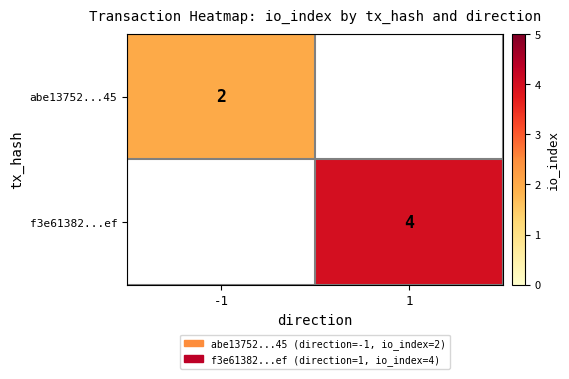

Is the value of abe13752...45 at -1 greater than the value of f3e61382...ef at 1?

No